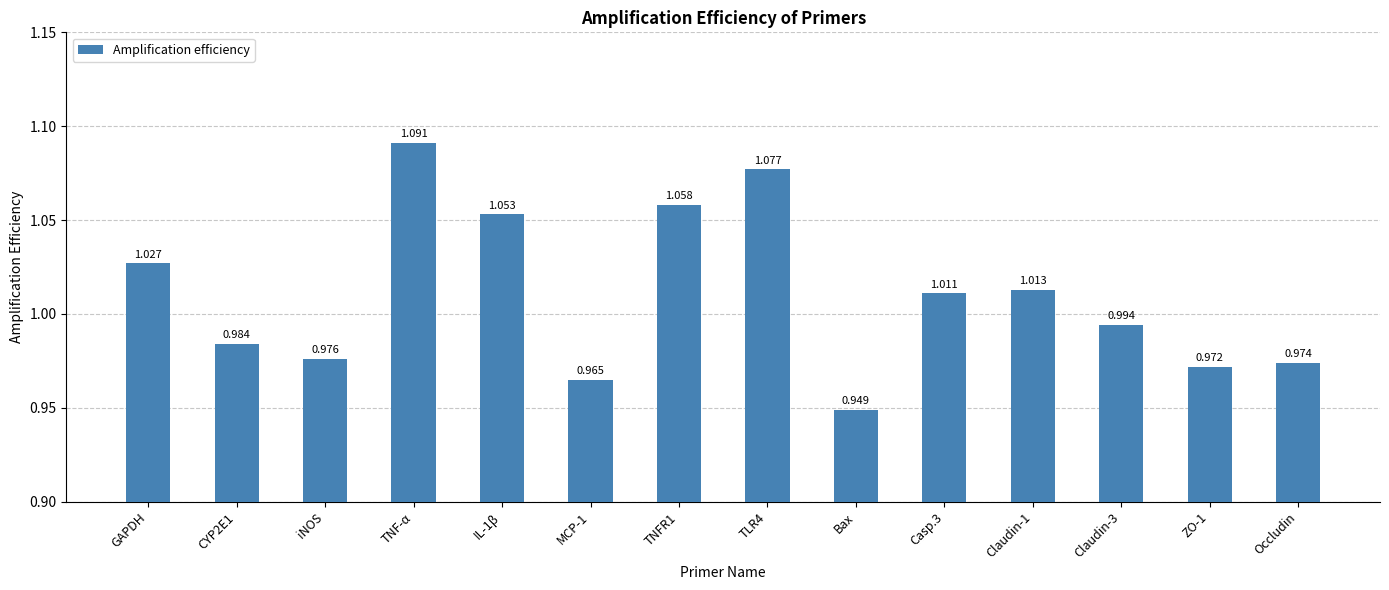

How many bars are there in total?

14